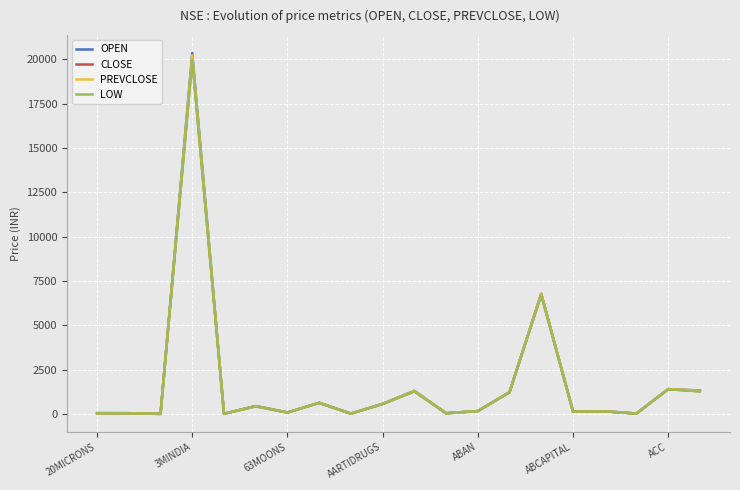

How many distinct data groups are displayed?

4